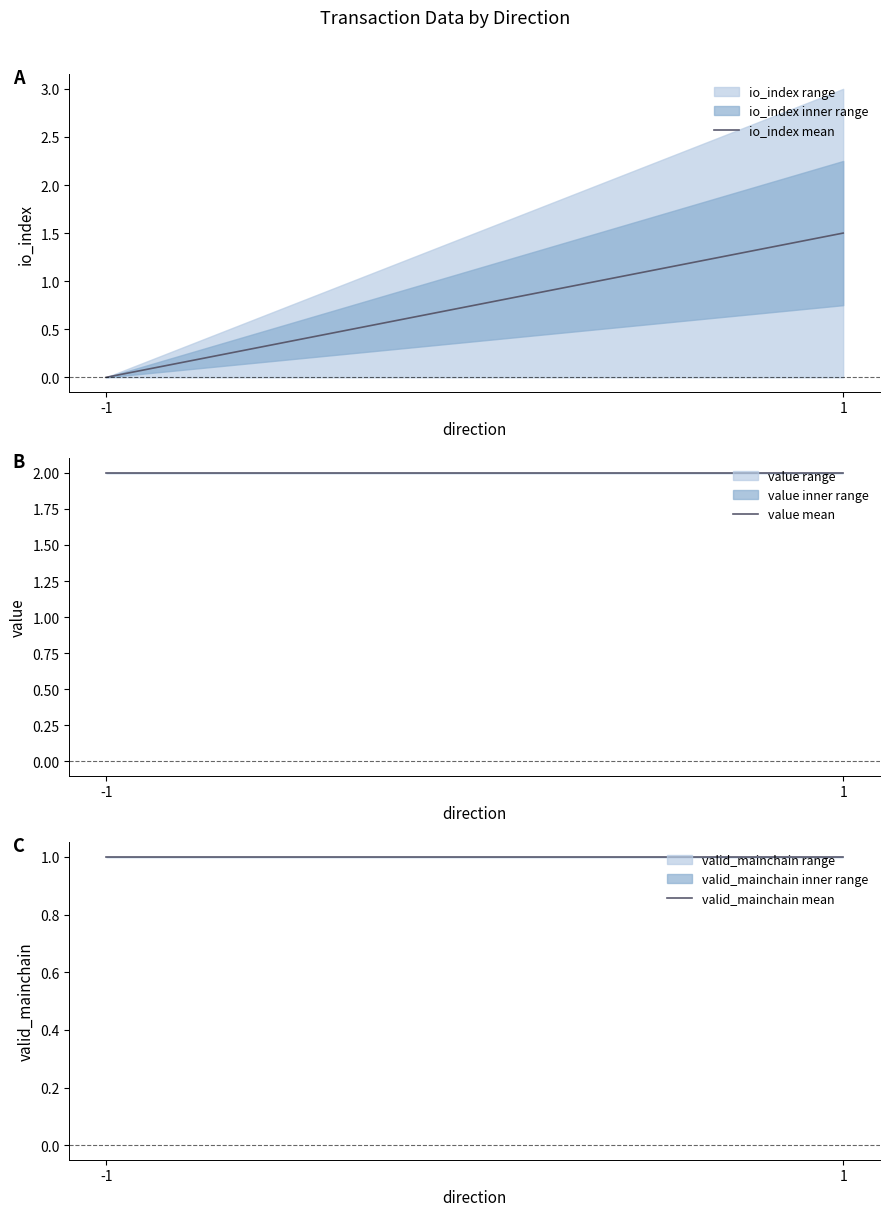

What is the sum of all valid_mainchain mean values?

2.0